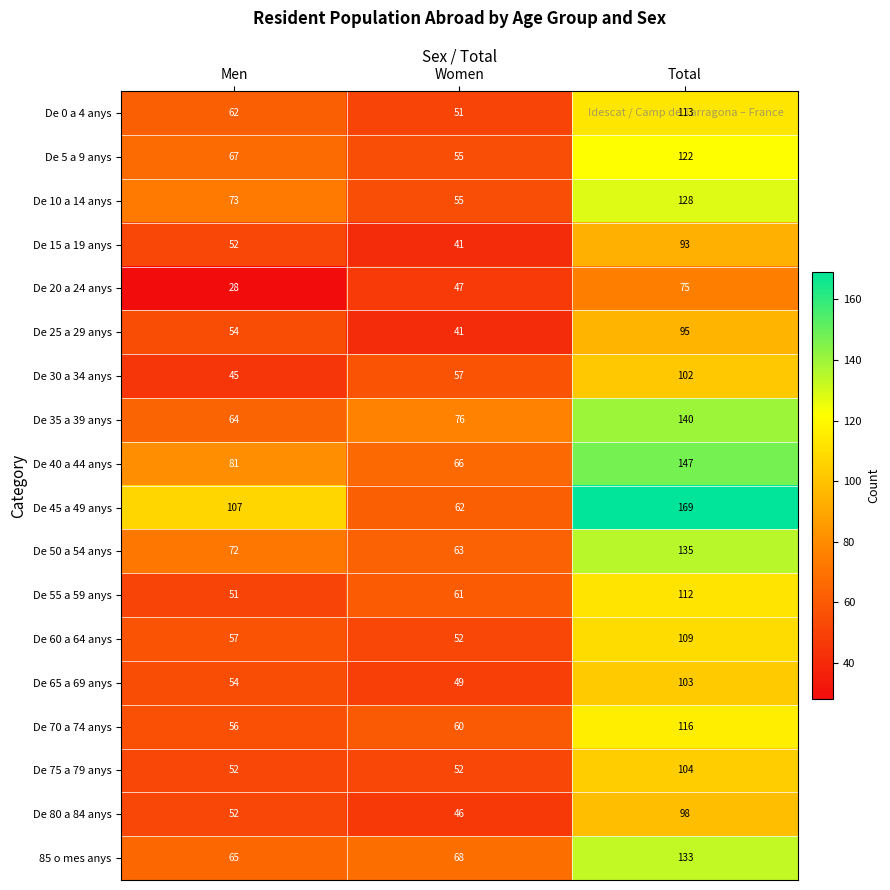

What is the spread (max minus min) of values at Men?

79